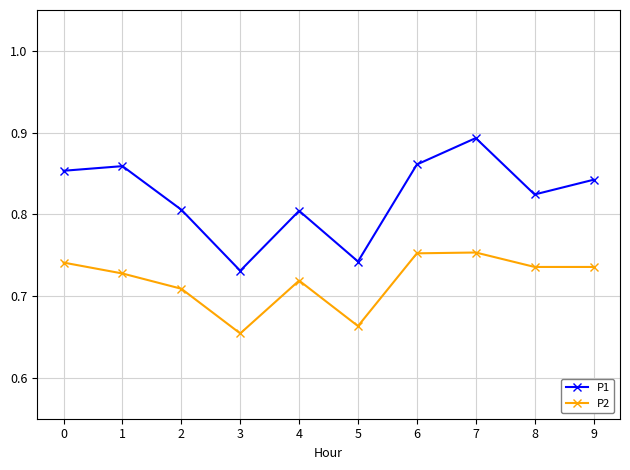

At which category does the chart reach its peak across all series?

7